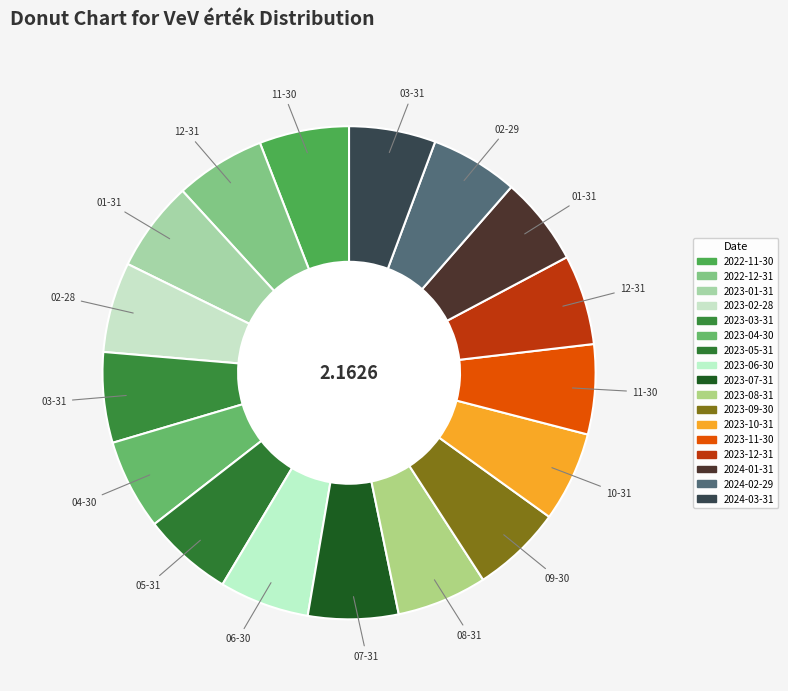

What percentage is NOT represented by 2023-07-31?

94.1%